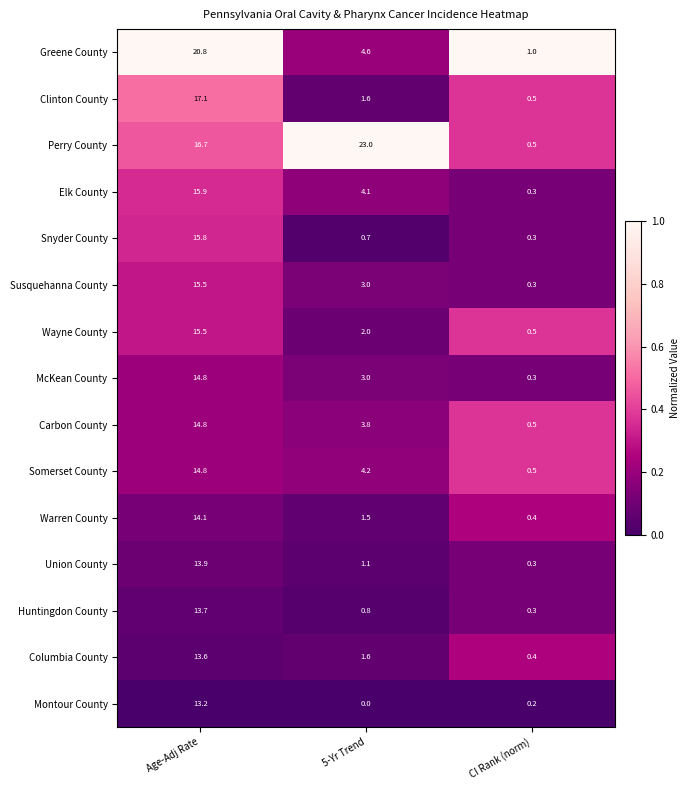

At which category is the sum across all series the highest?

Age-Adj Rate